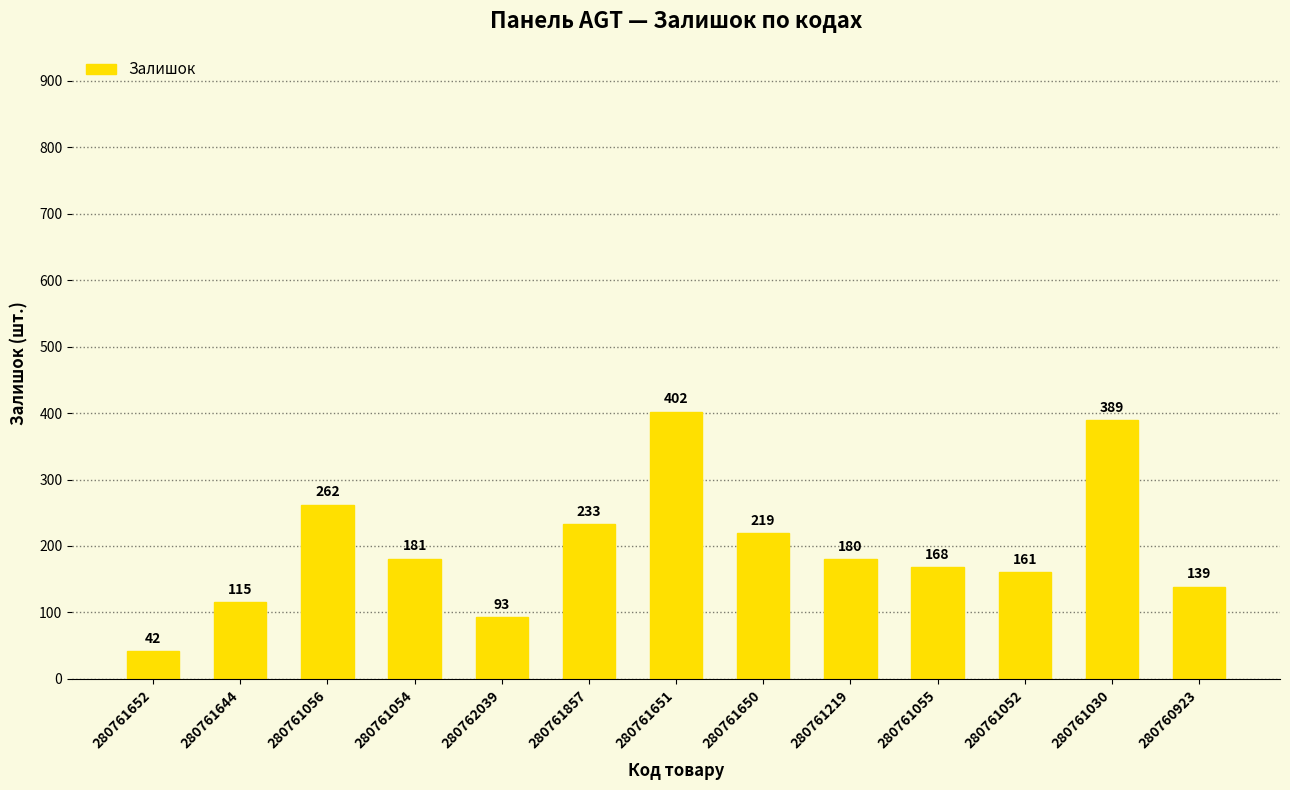

What is the sum of the values at 280761055 and 280762039?

261